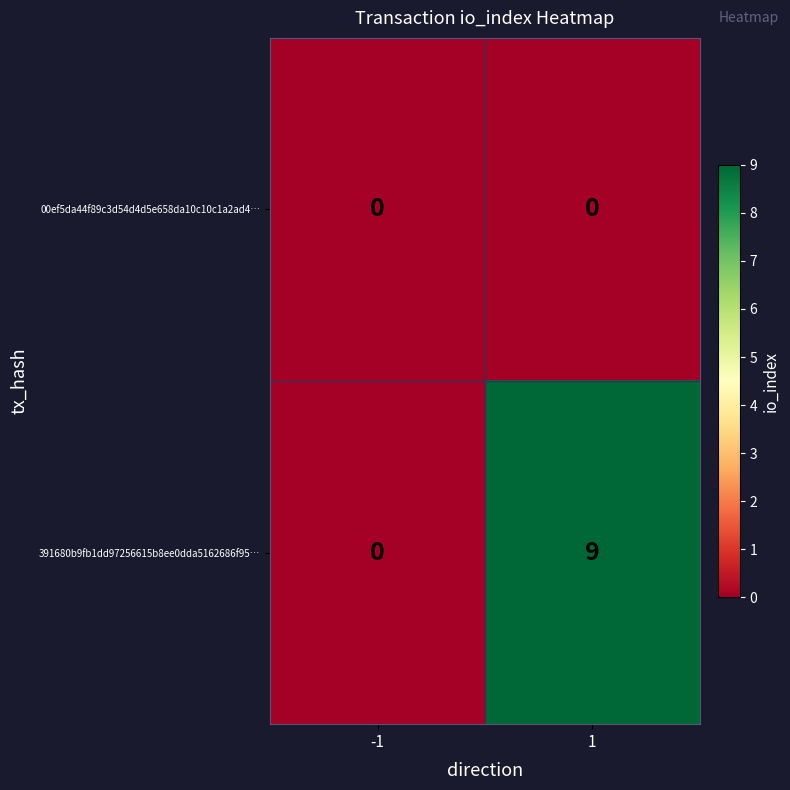

The 00ef5da44f89c3d54d4d5e658da10c10c1a2ad4… series shows 0 at -1. True or false?

True